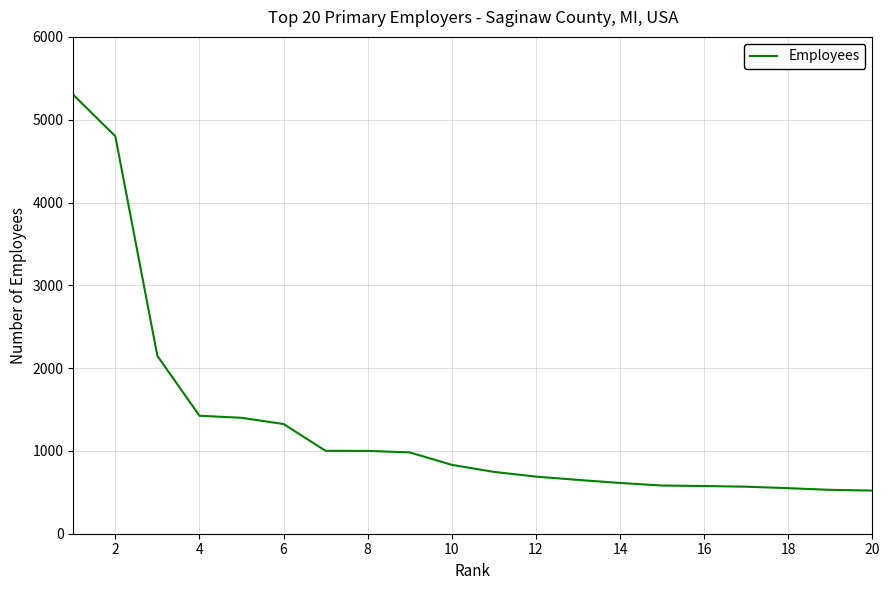

What is the greatest value displayed?

5300